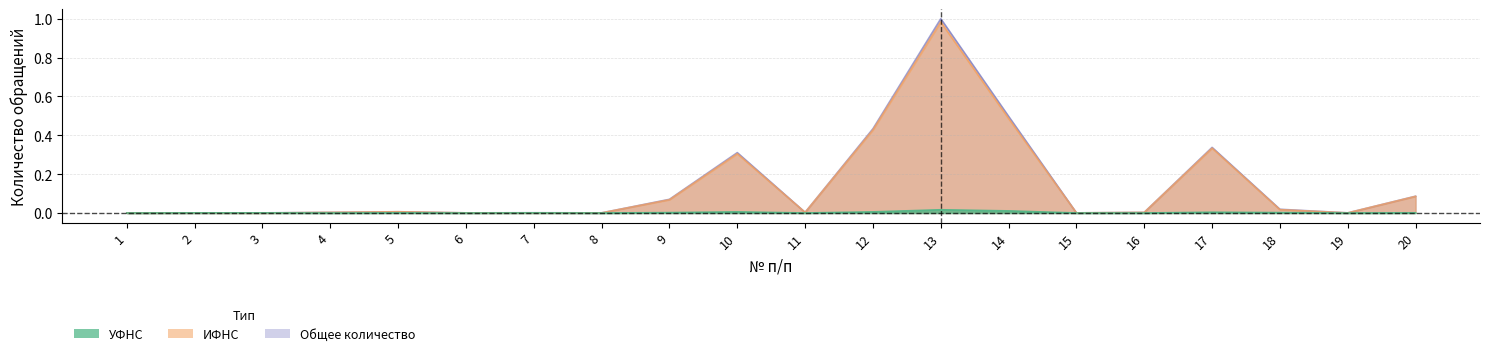

At which label is ИФНС closest to 0?

1